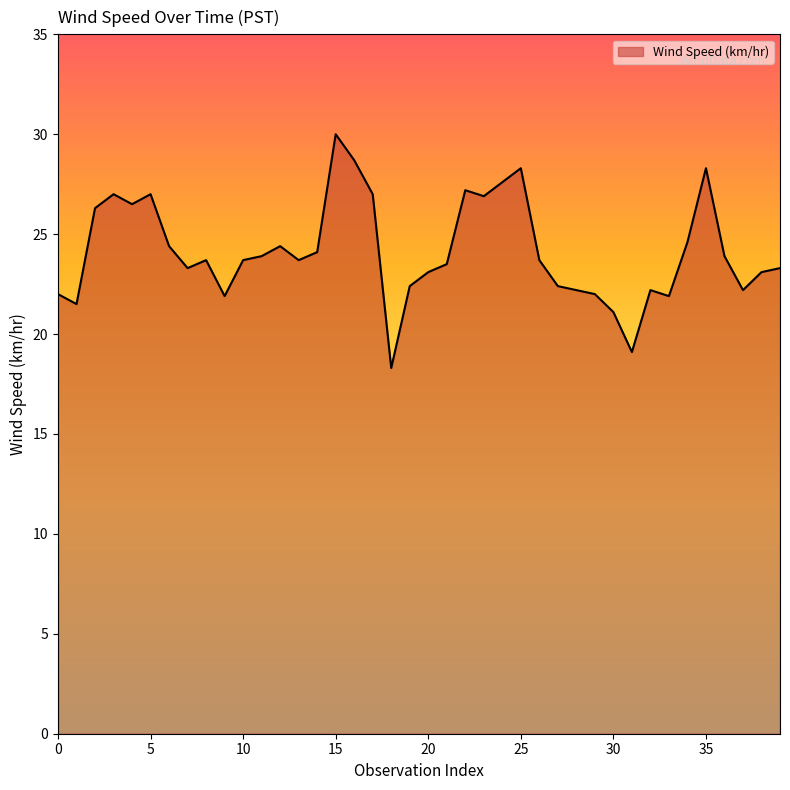

What is the minimum value shown in the chart?

18.3